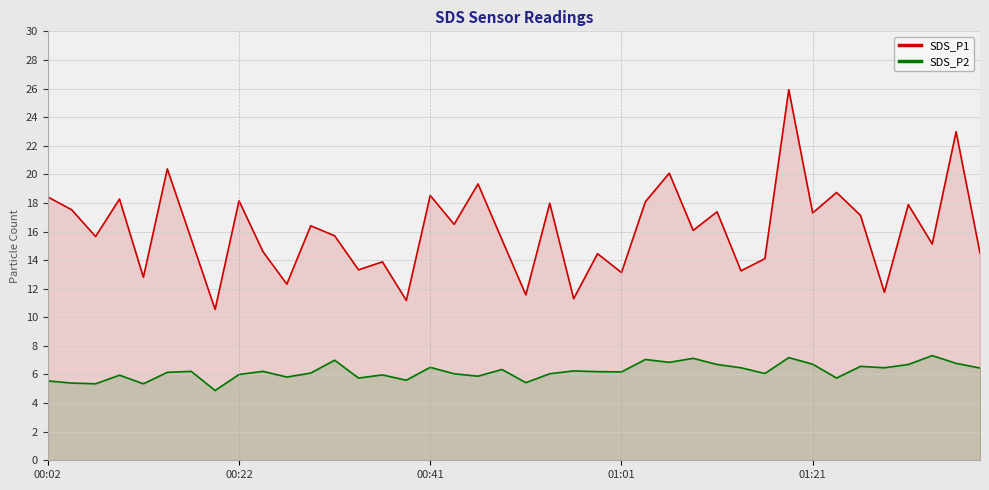

At how many categories does at least one series exceed 6?

40